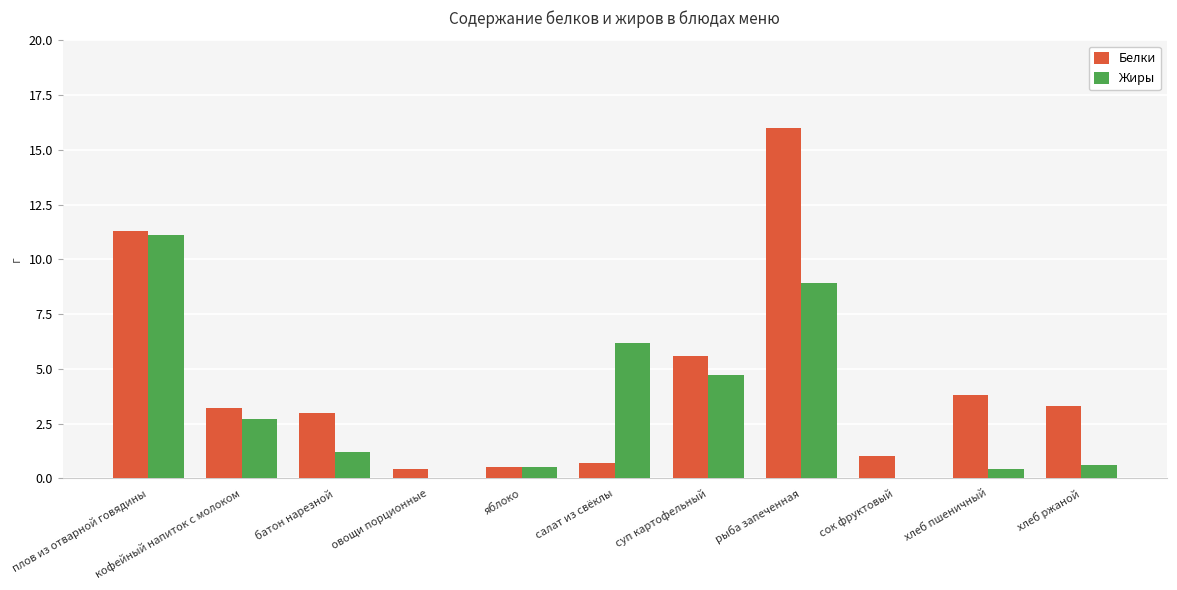

True or false: Жиры has a value of 0.5 at яблоко.

True